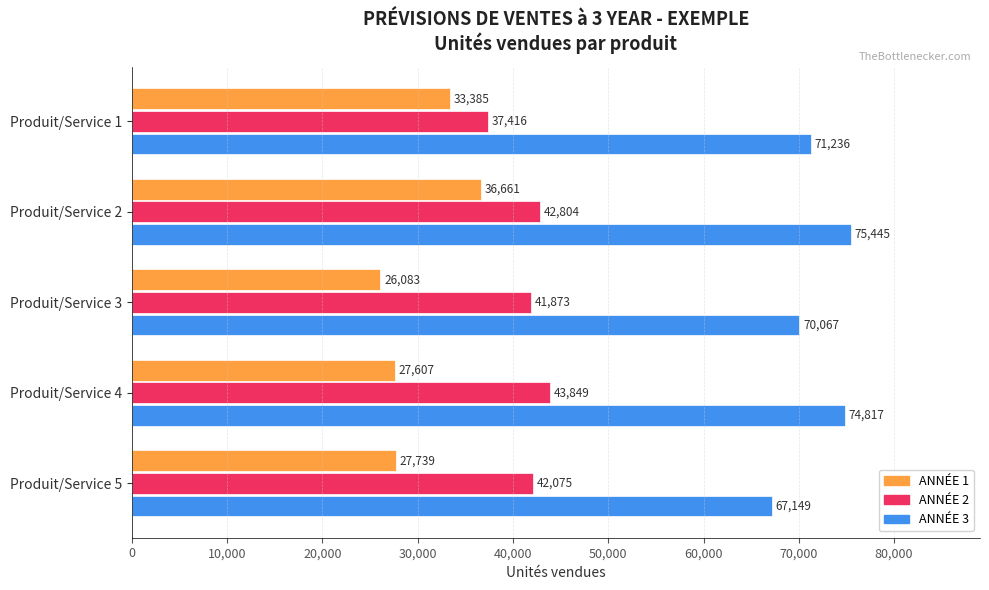

Rank the series by their average value, from highest to lowest.

ANNÉE 3, ANNÉE 2, ANNÉE 1